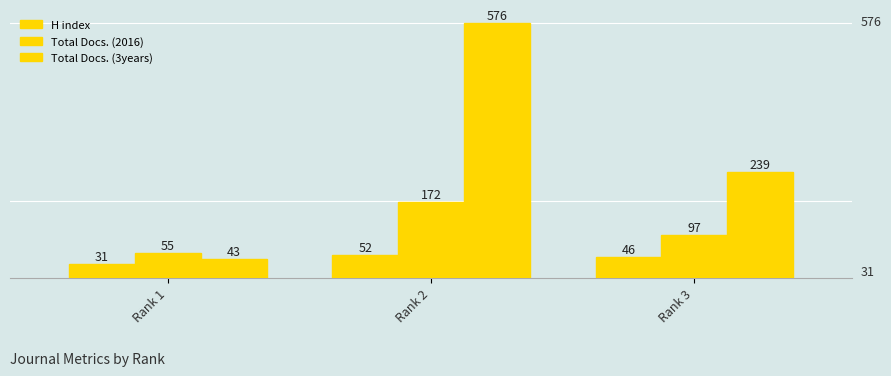

List the series in order of their overall mean, lowest first.

H index, Total Docs. (2016), Total Docs. (3years)